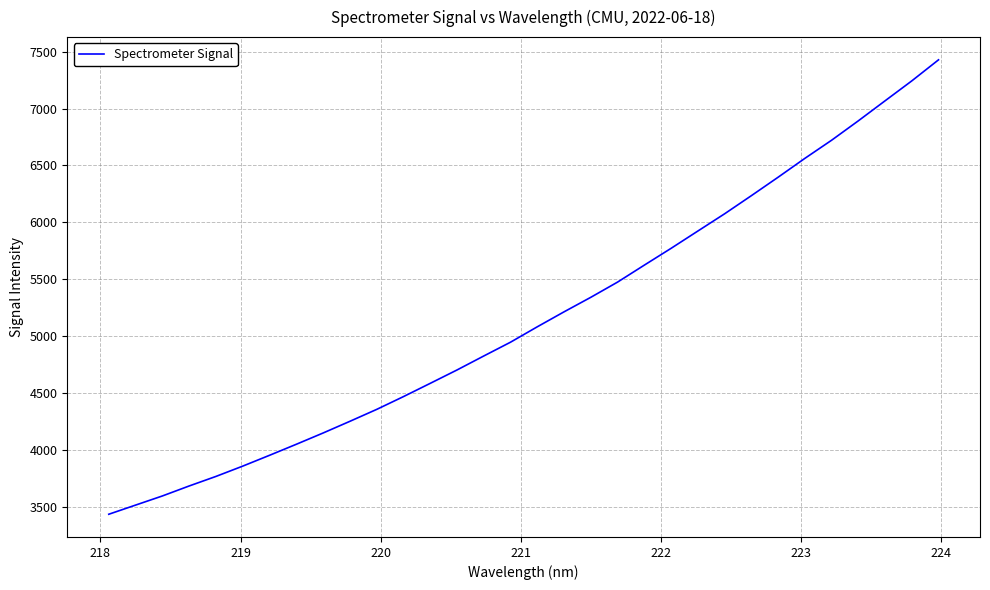

What is the greatest value displayed?

7428.3